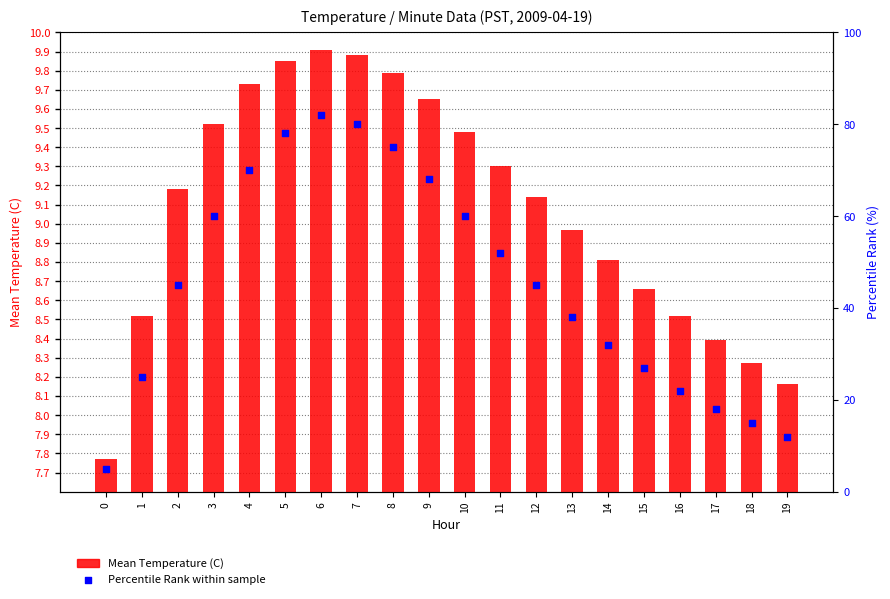

Which series contains the highest Y value?

Percentile Rank within sample